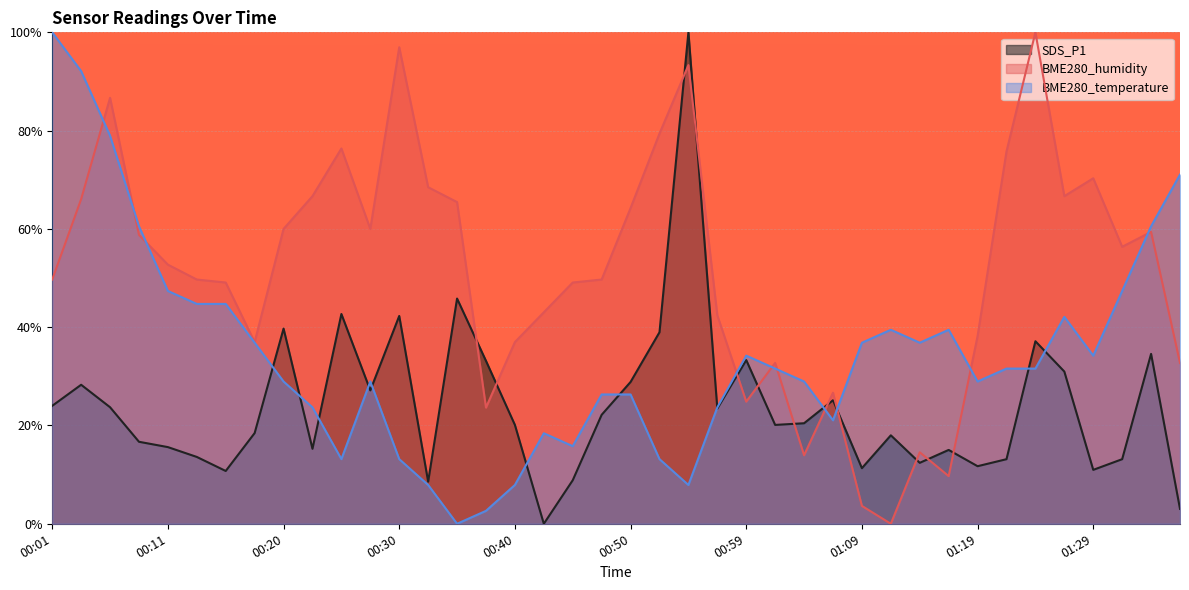

At which category does SDS_P1 reach its first local peak?

00:03